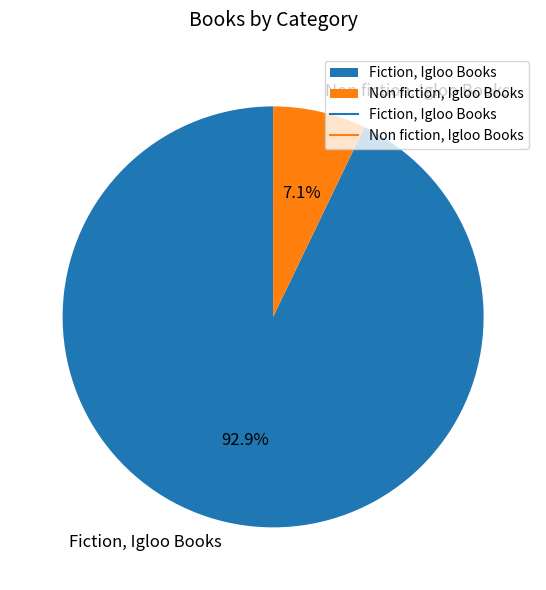

Combined, do Non fiction, Igloo Books and Fiction, Igloo Books account for over 50%?

Yes